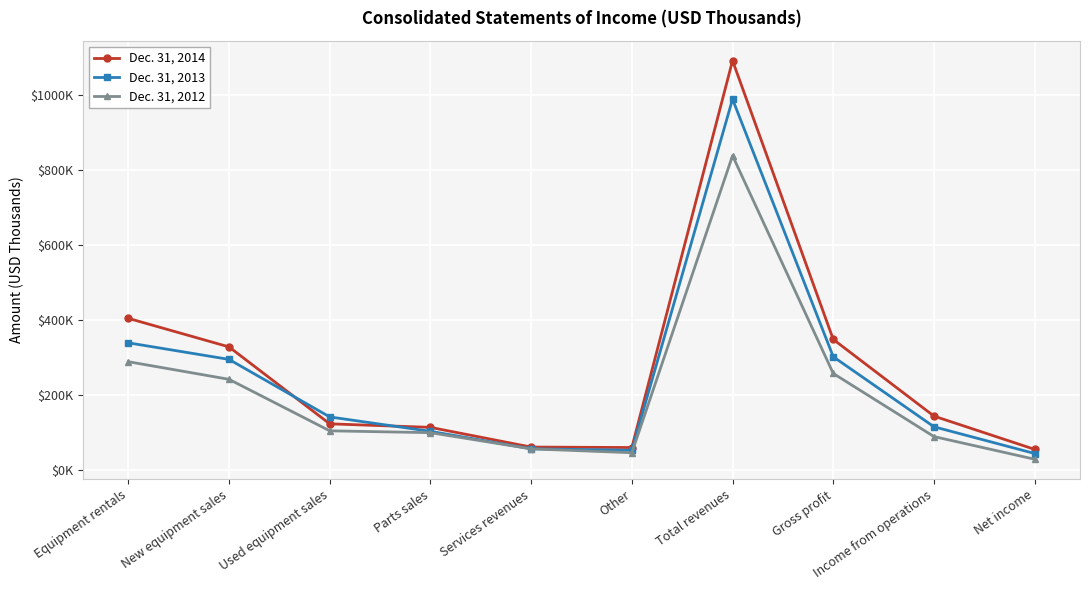

Reading right to left, what are all the values shown in this chart?

Dec. 31, 2014: Net income=55139	Income from operations=143744	Gross profit=347938	Total revenues=1090412	Other=60069	Services revenues=61292	Parts sales=113732	Used equipment sales=123173	New equipment sales=328036	Equipment rentals=404110
Dec. 31, 2013: Net income=44140	Income from operations=115323	Gross profit=301836	Total revenues=987756	Other=52625	Services revenues=56694	Parts sales=103174	Used equipment sales=141560	New equipment sales=294768	Equipment rentals=338935
Dec. 31, 2012: Net income=28836	Income from operations=89241	Gross profit=257302	Total revenues=837315	Other=46215	Services revenues=56554	Parts sales=99621	Used equipment sales=104563	New equipment sales=241721	Equipment rentals=288641